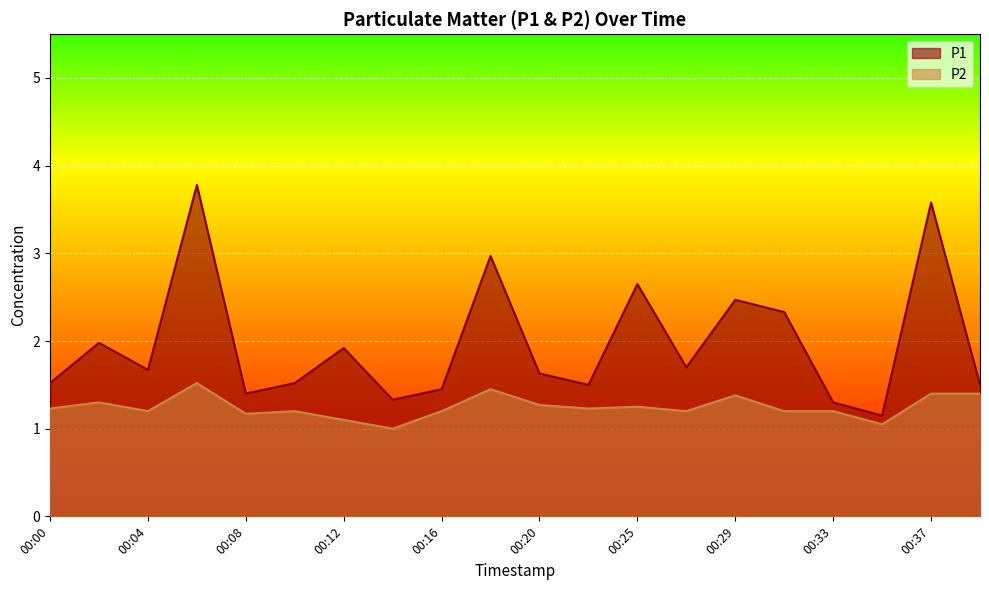

Is it true that P1 equals 0.9 at 00:08?

False